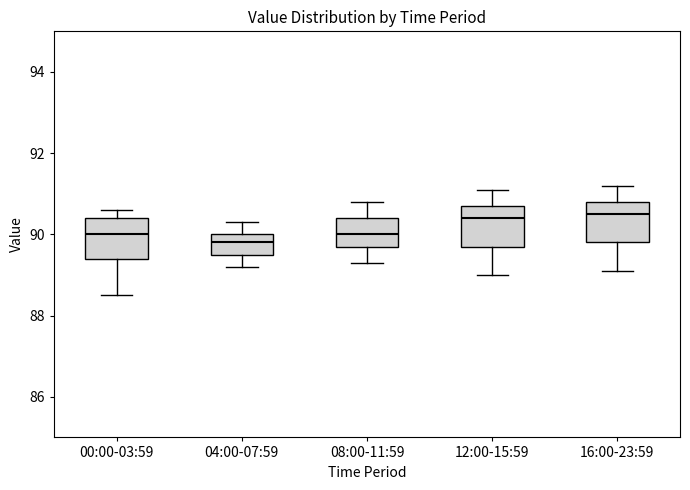

Where is the upper edge of the box for 12:00-15:59 on the y-axis? The values are not printed on the chart, so give them approximately, as read against the axis.

90.8